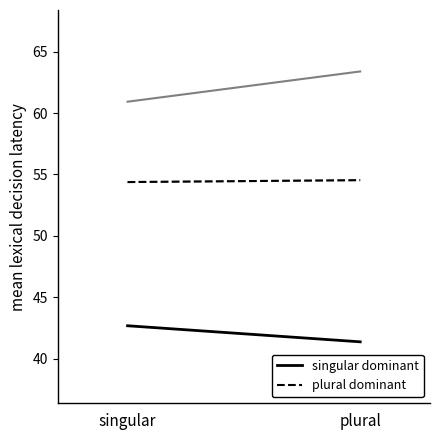

What is the label of the 1st point from the left?

singular